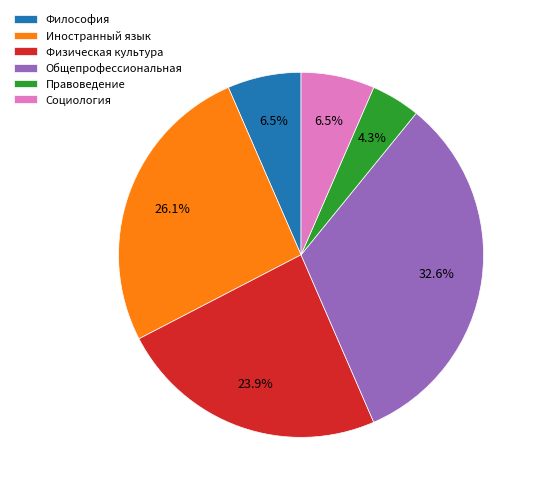

To the nearest percent, what portion does Общепрофессиональная represent?

33%